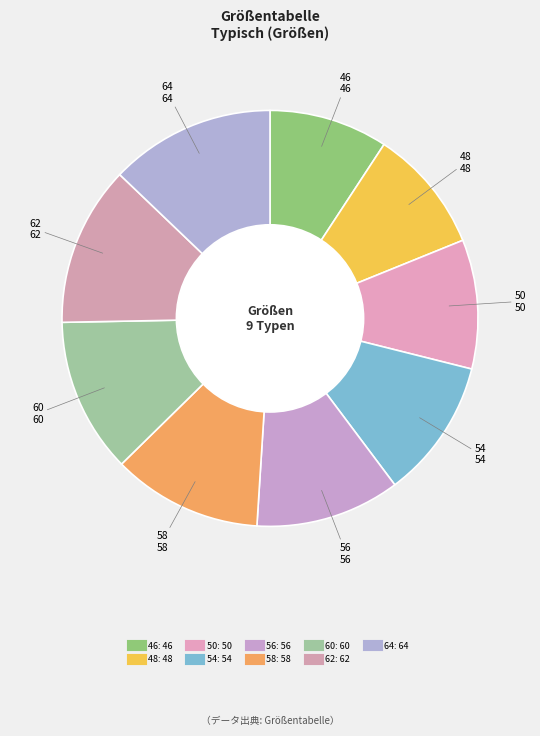

Count the number of slices in the pie.

9